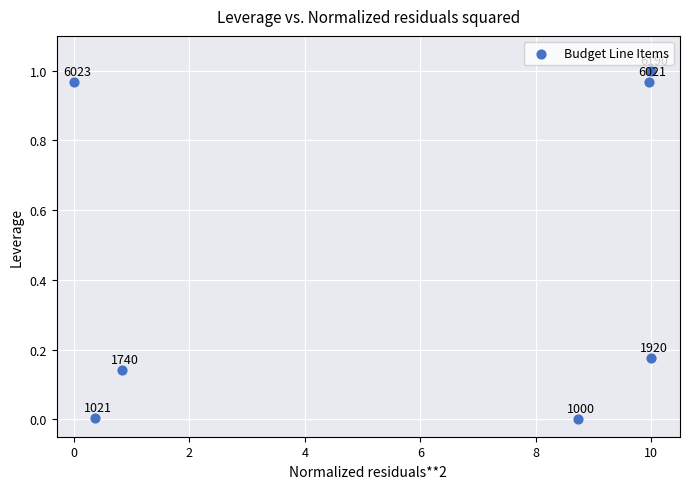

What is the average X value?

5.7